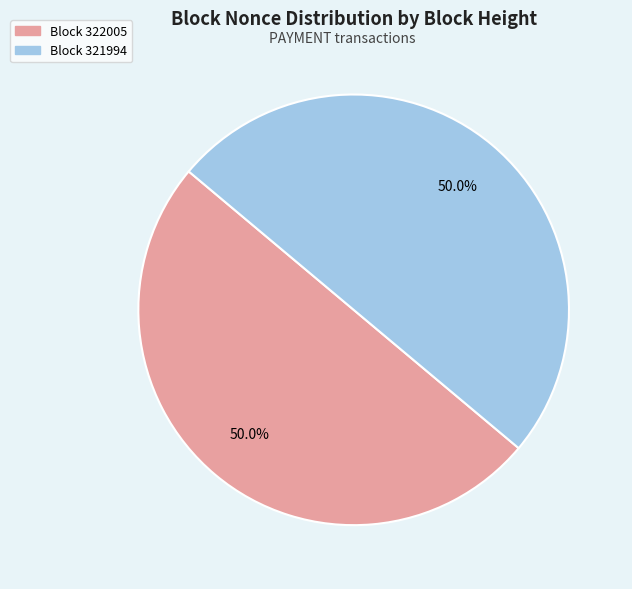

How many slices are in this pie chart?

2